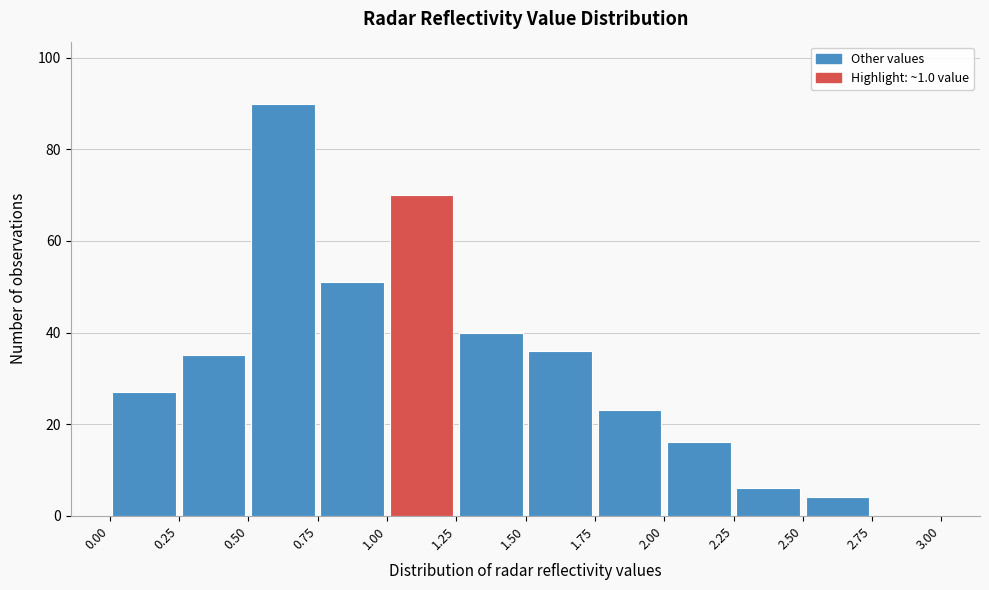

Reading left to right, list every bar in this chart as the range it spans on the x-axis followed by its height. The values are not printed on the chart, so give them approximately, as read against the axis.

0.00 to 0.25: 28
0.25 to 0.50: 36
0.50 to 0.75: 90
0.75 to 1.00: 52
1.00 to 1.25: 70
1.25 to 1.50: 40
1.50 to 1.75: 36
1.75 to 2.00: 24
2.00 to 2.25: 16
2.25 to 2.50: 6
2.50 to 2.75: 4
2.75 to 3.00: 0